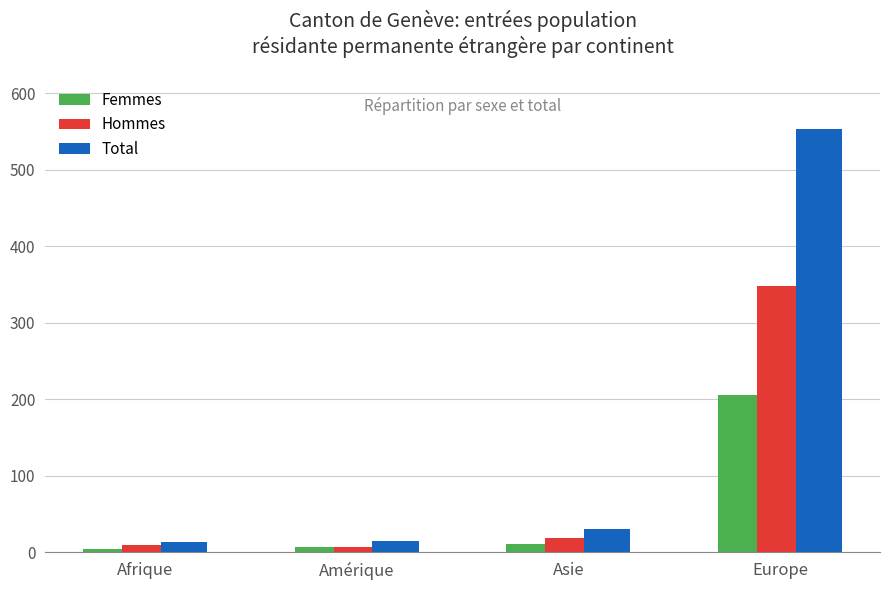

What is the minimum value for Hommes?

7